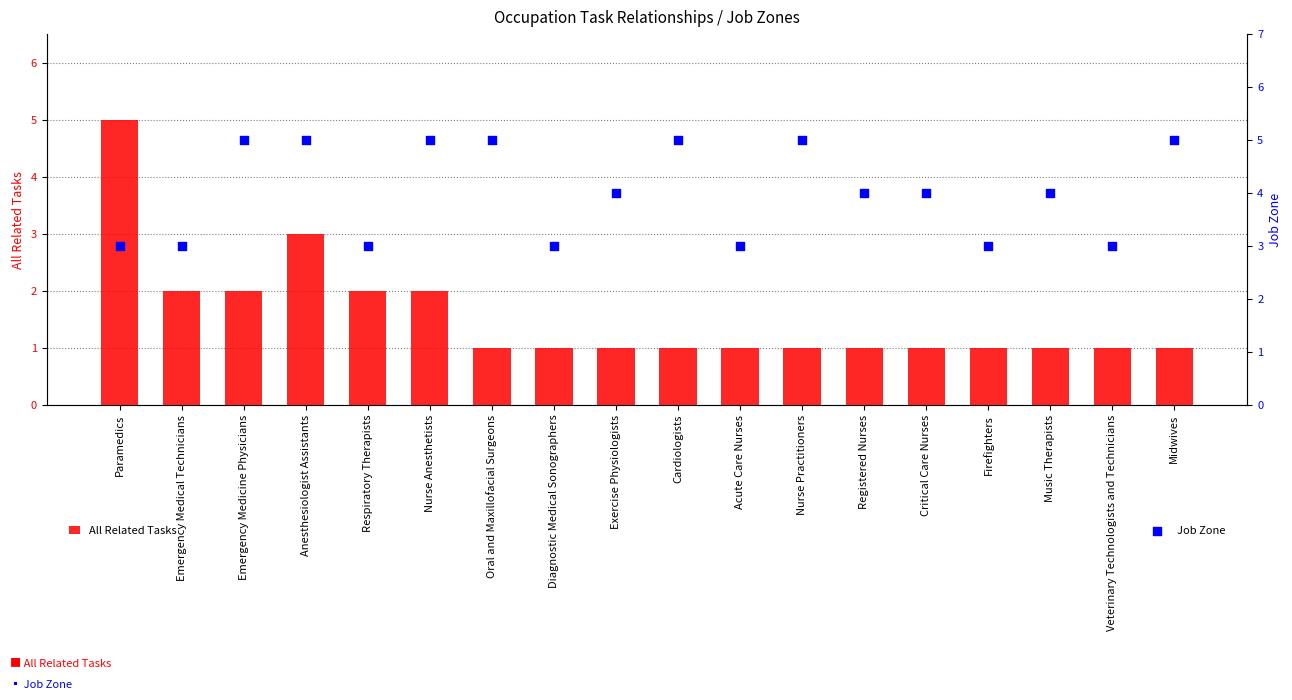

Which series contains the highest Y value?

All Related Tasks